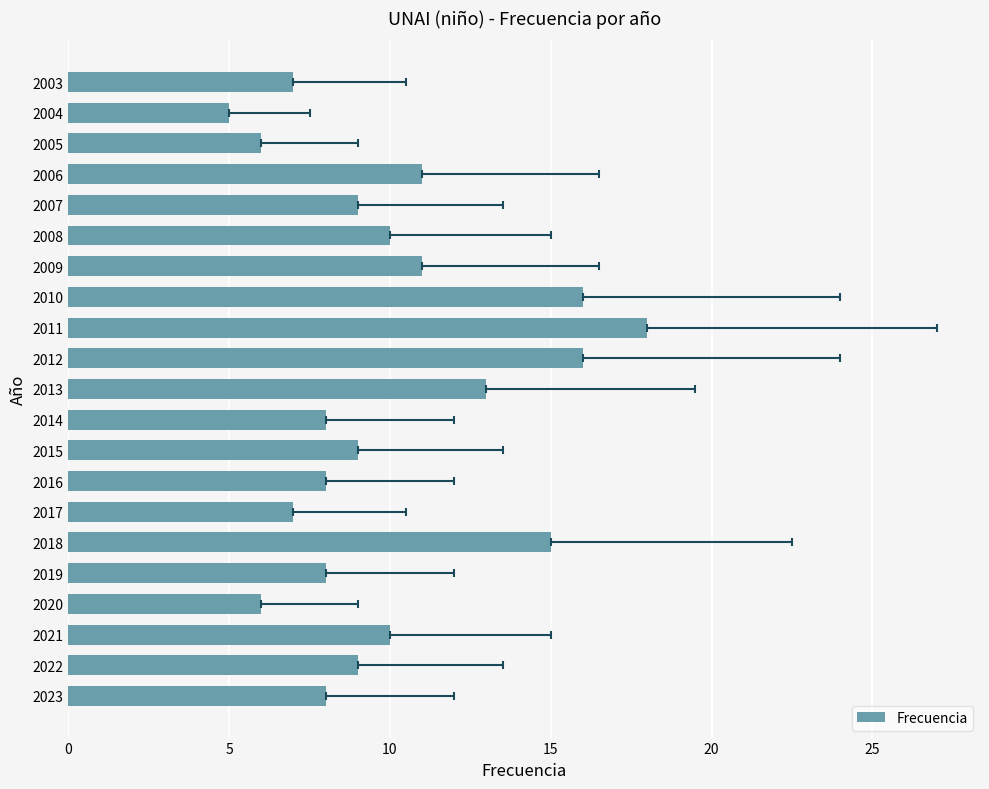

Which has a higher value, 2014 or 2012?

2012